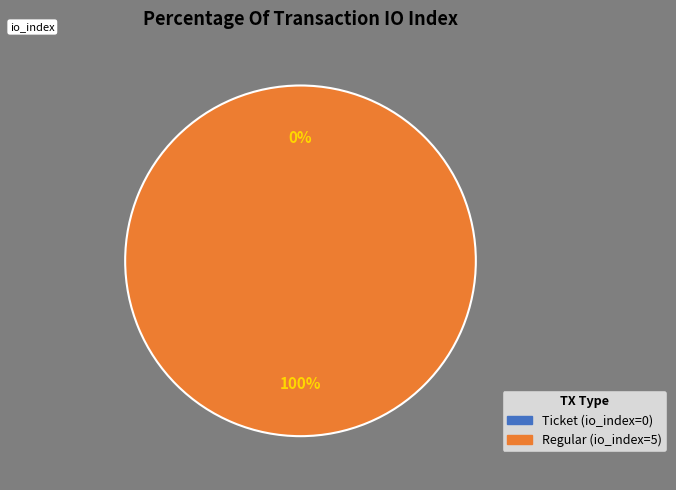

How many slices are in this pie chart?

2